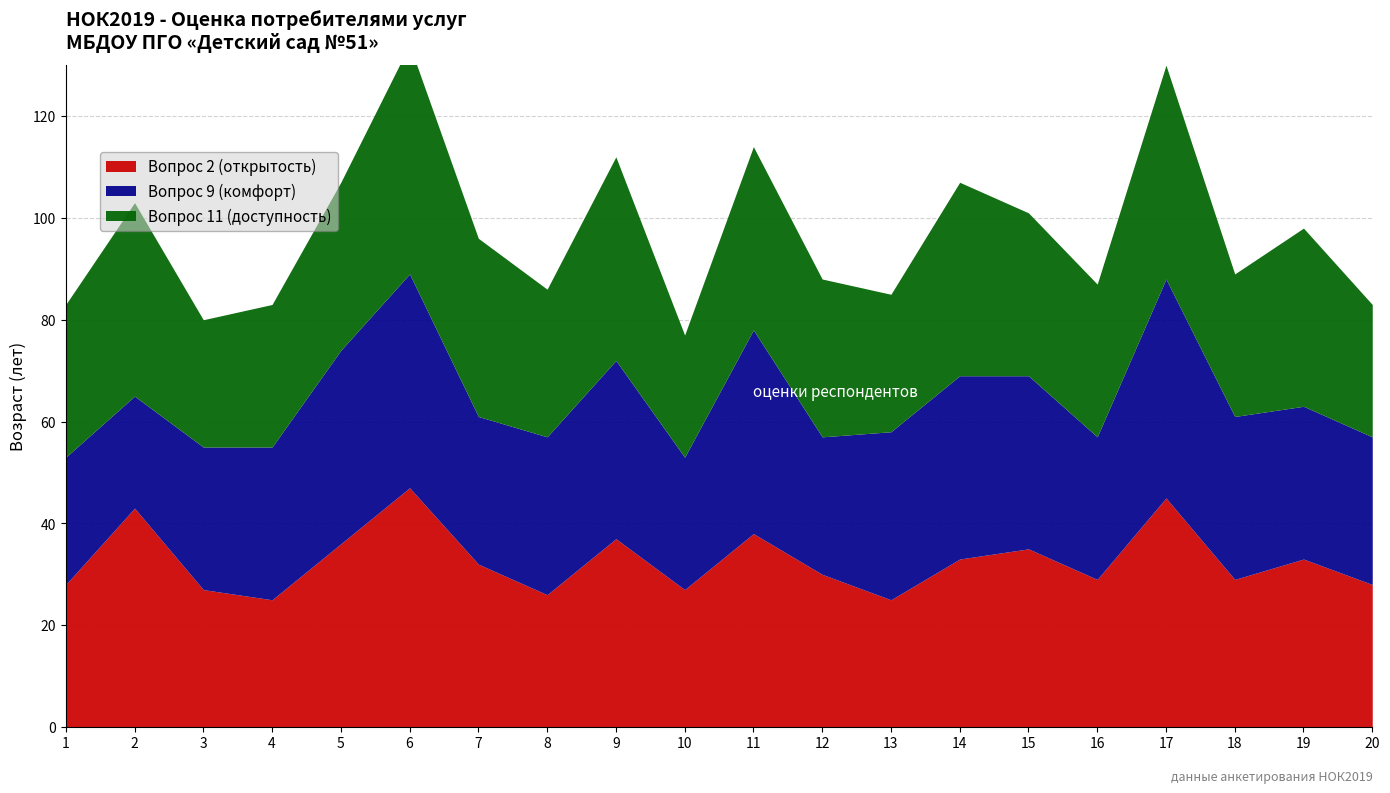

What is the difference between the highest and lowest values at 1?

5